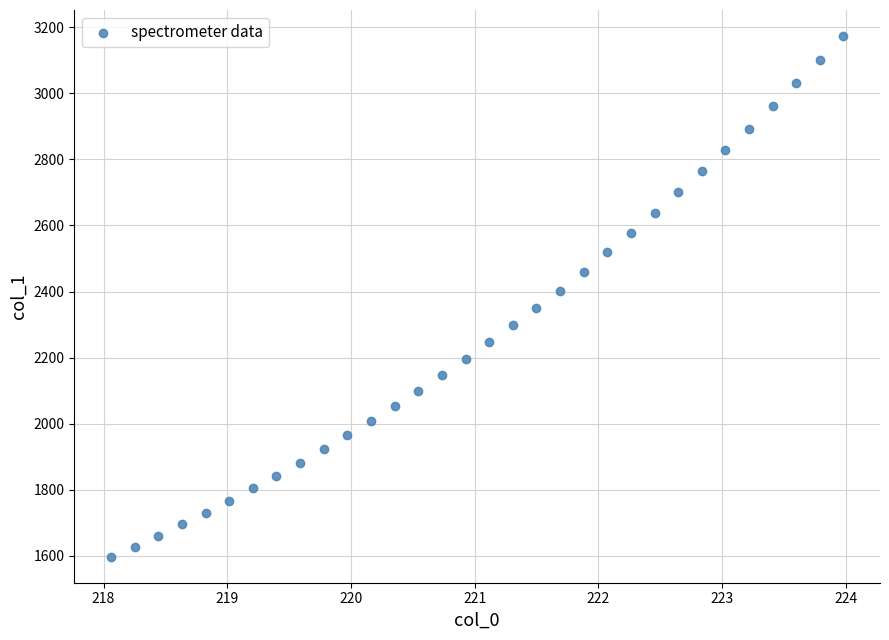

What is the range of X values (max minus min)?

5.9